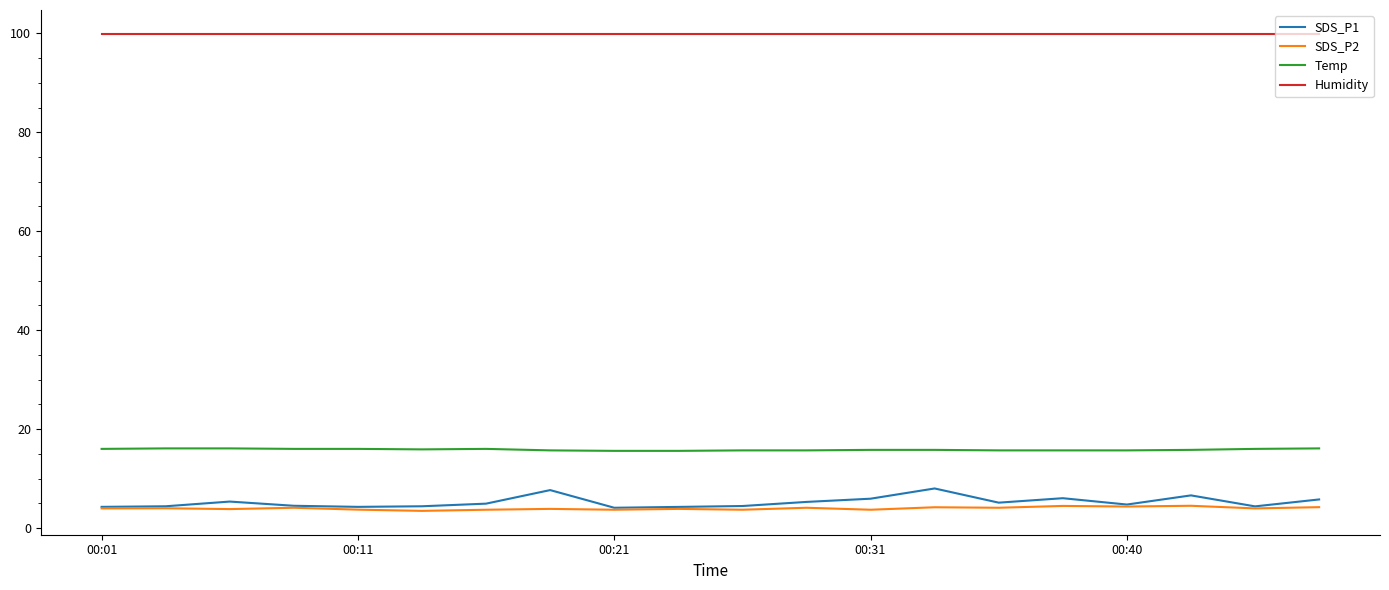

Which series has the largest total across all categories?

Humidity